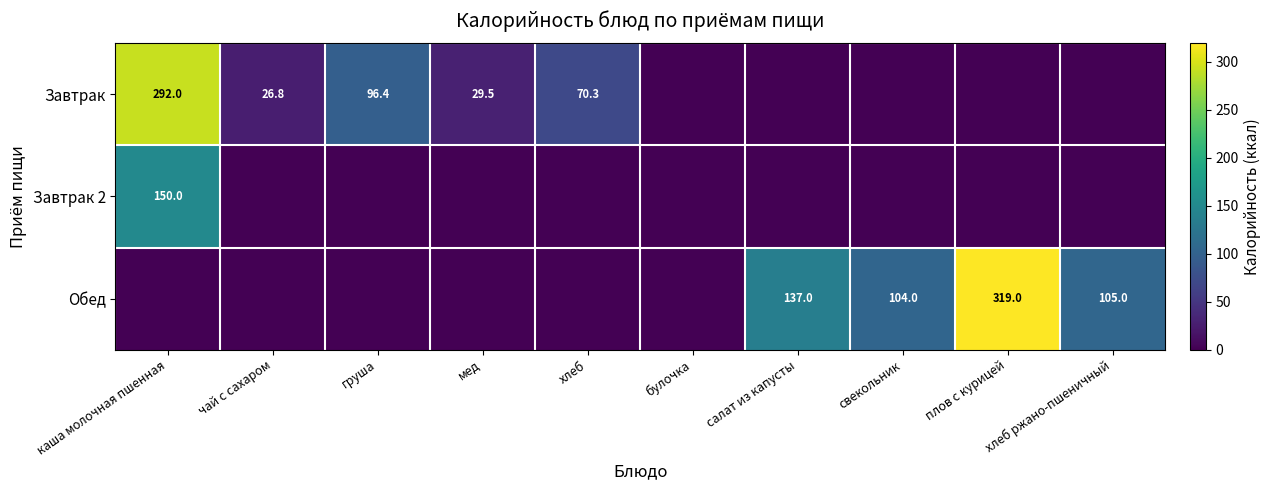

What is the sum of the Завтрак values at груша and мед?

125.9